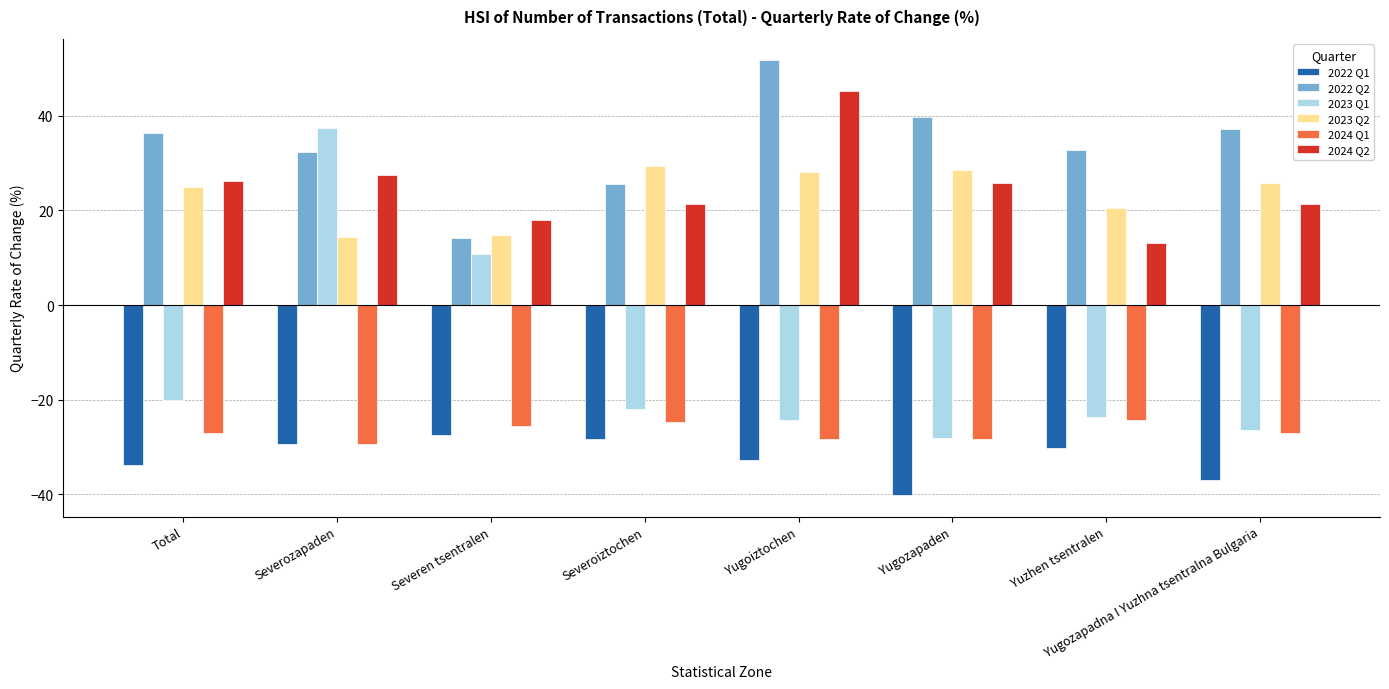

What are all the series names shown in the legend?

2022 Q1, 2022 Q2, 2023 Q1, 2023 Q2, 2024 Q1, 2024 Q2